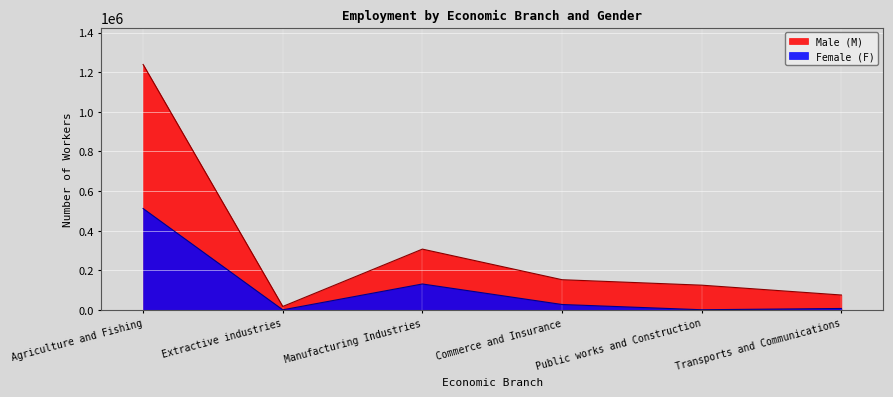

True or false: Male (M) and Female (F) intersect in this chart.

False